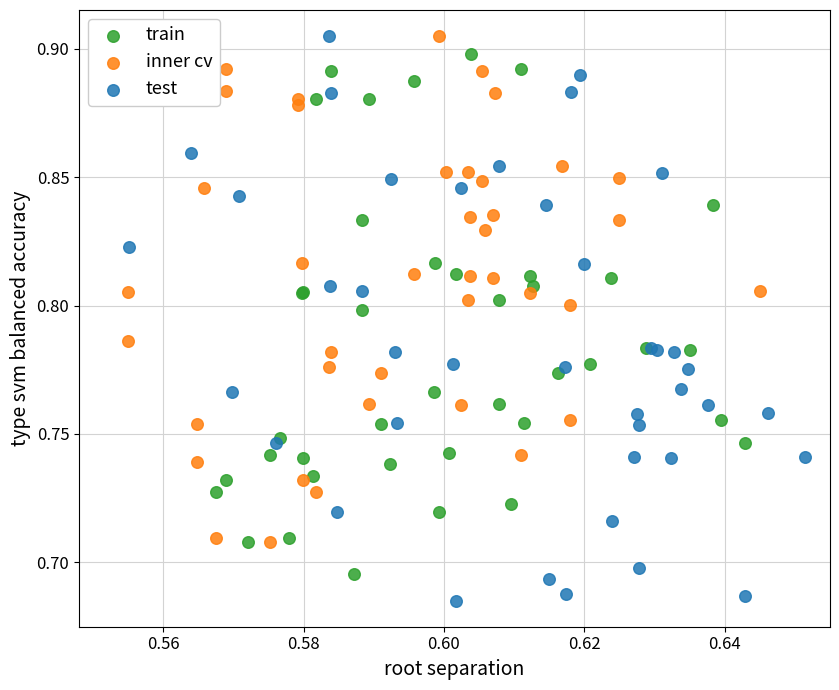

Which series contains the lowest Y value?

test